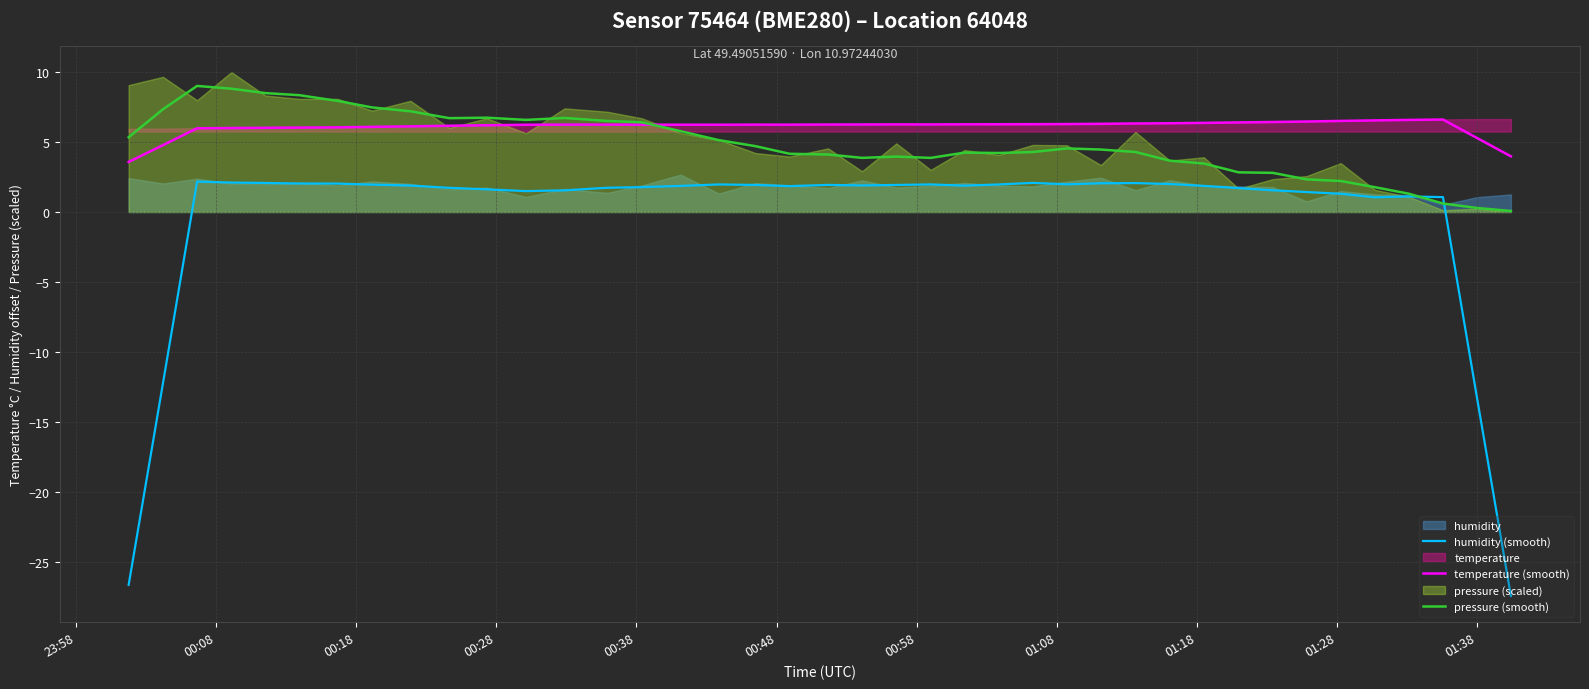

What is the minimum value shown in the chart?

-27.4